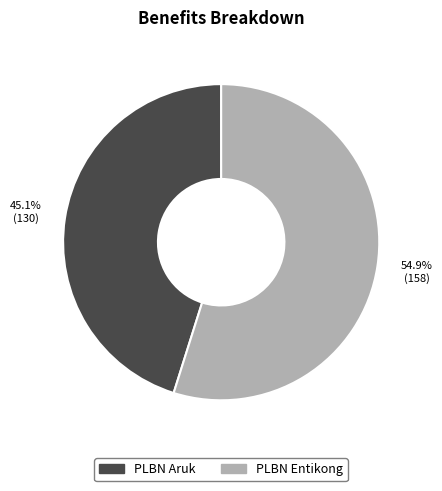

To the nearest percent, what portion does PLBN Entikong represent?

55%